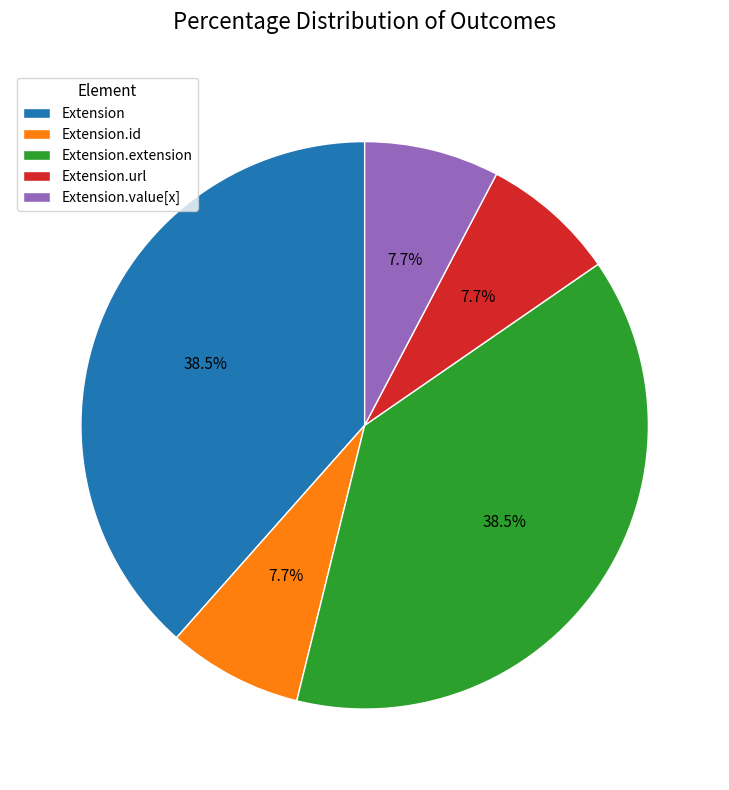

To the nearest percent, what is the combined percentage of Extension.extension and Extension.value[x]?

46%